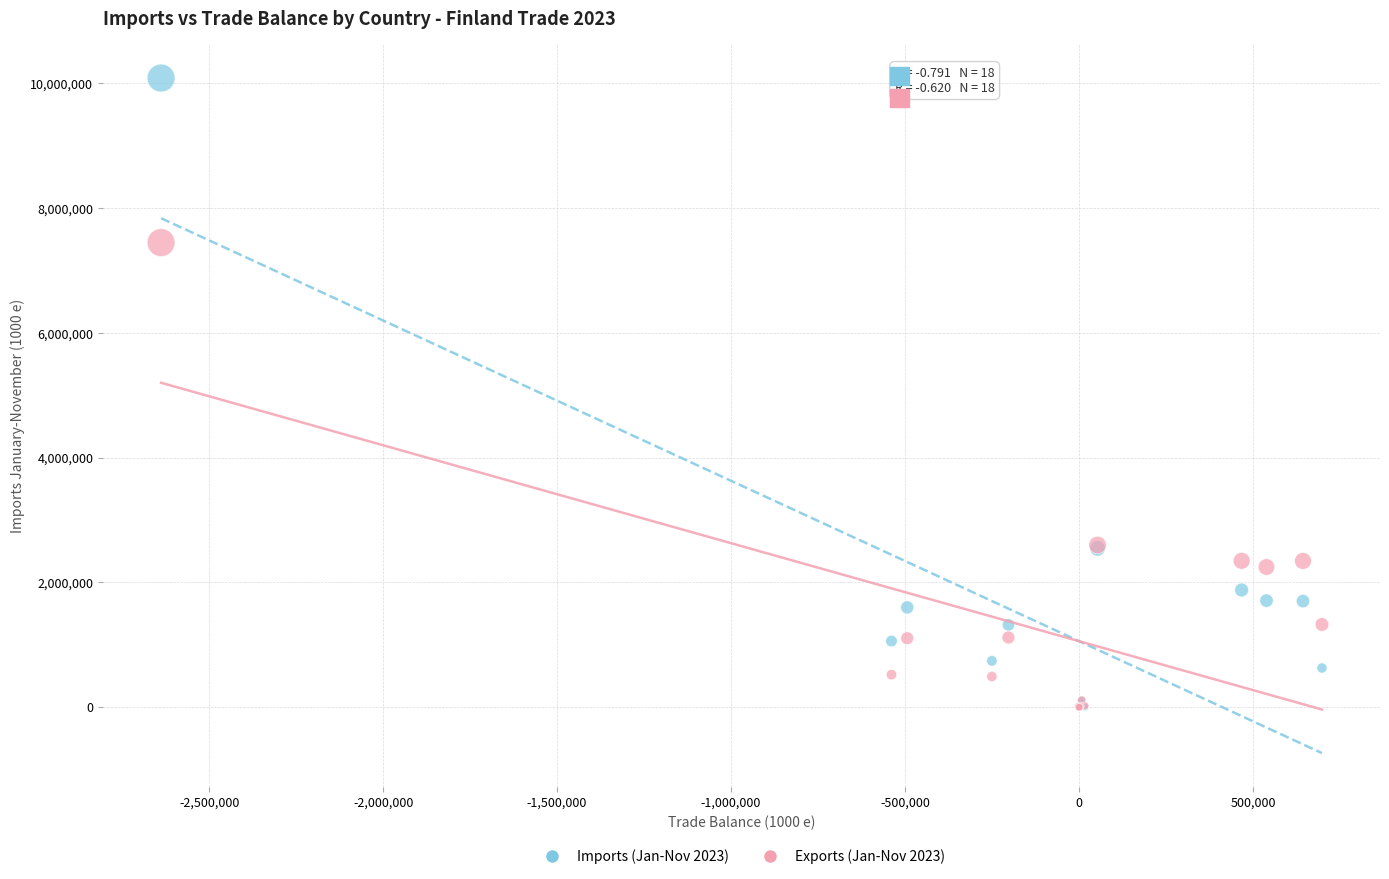

Which series contains the highest Y value?

Imports (Jan-Nov 2023)